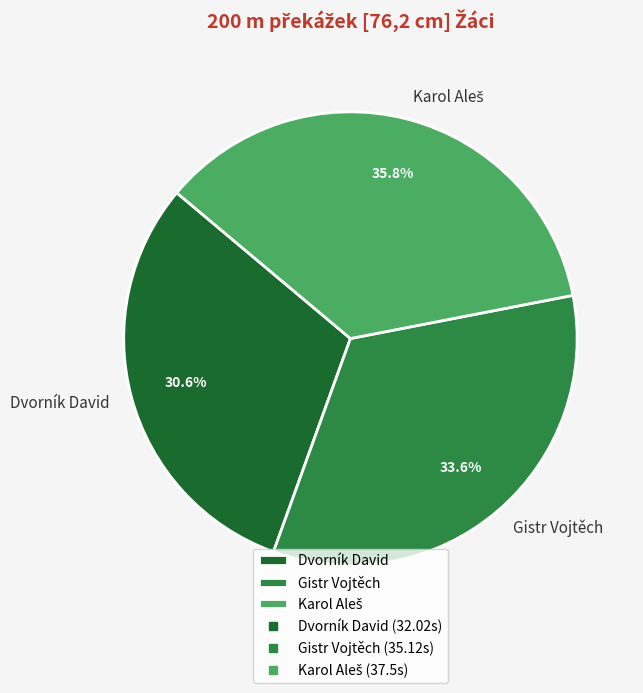

The Dvorník David slice represents 31% of the pie. True or false?

True